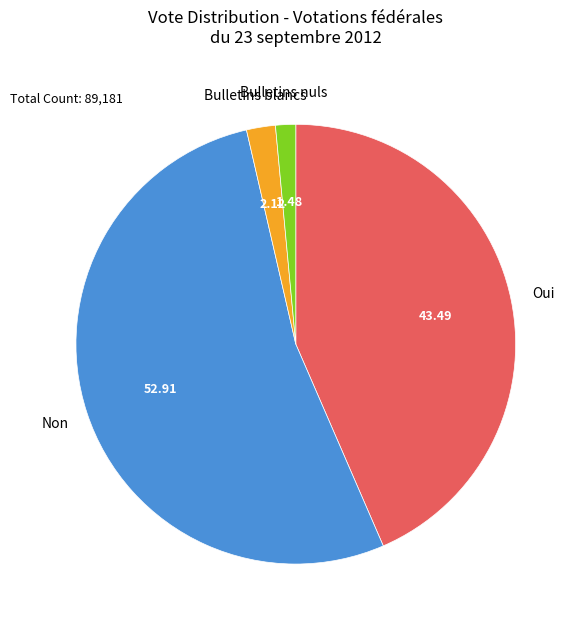

Is there a majority slice in this chart?

Yes